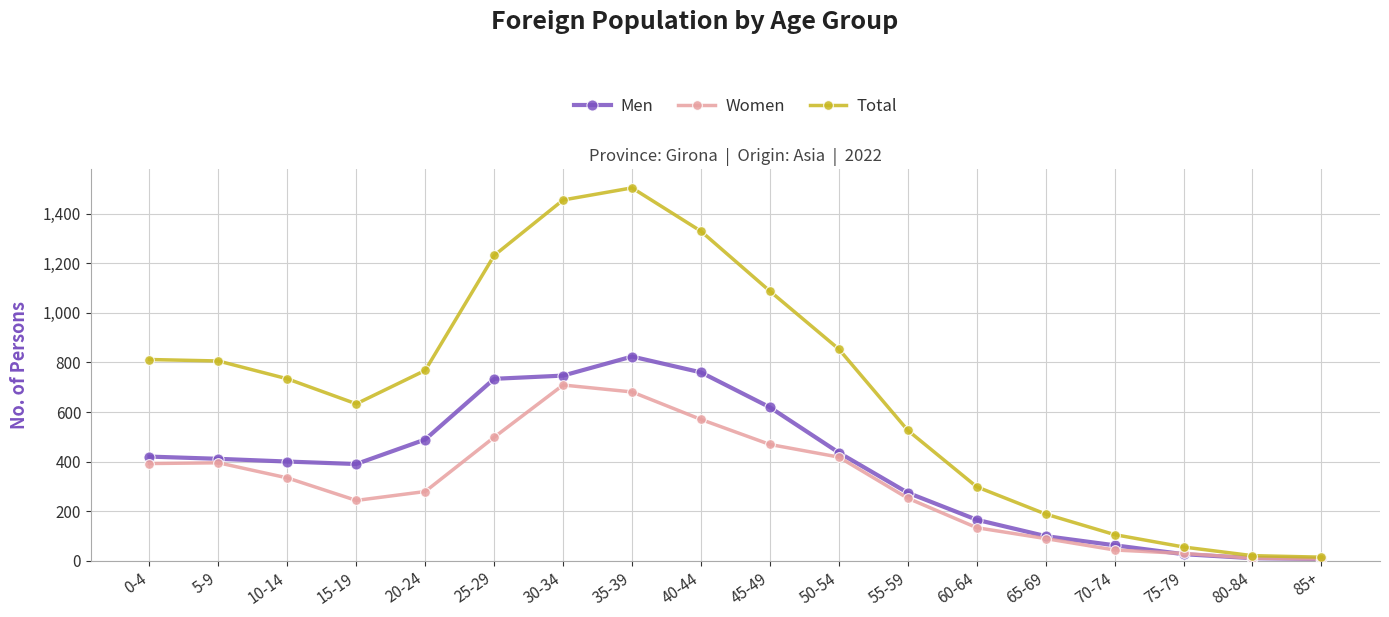

Is it true that Men equals 270 at 0-4?

False